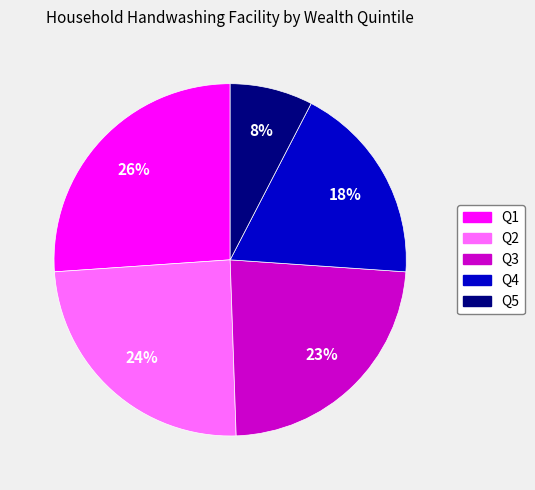

How many slices are in this pie chart?

5